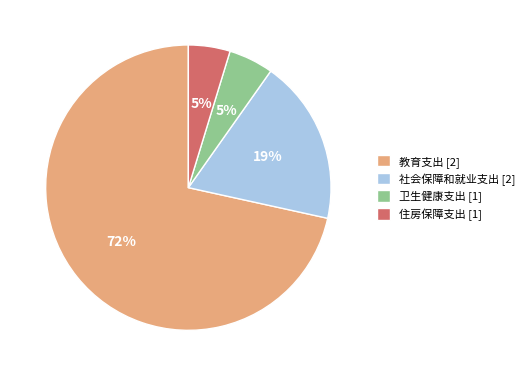

Is there any slice that represents more than half of the pie?

Yes